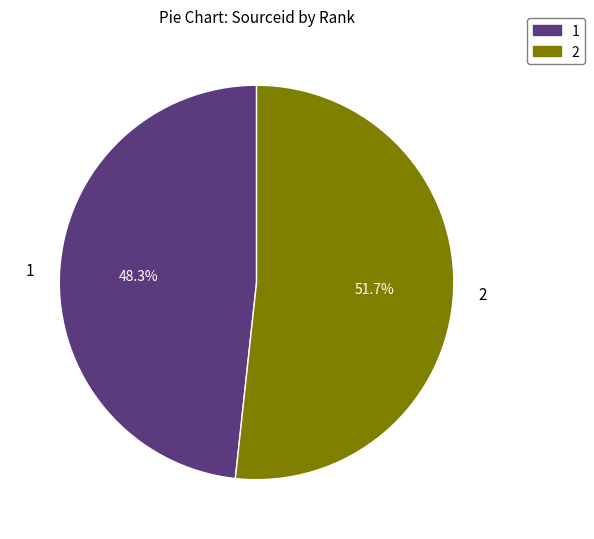

True or false: 1 accounts for 48% of the total.

True